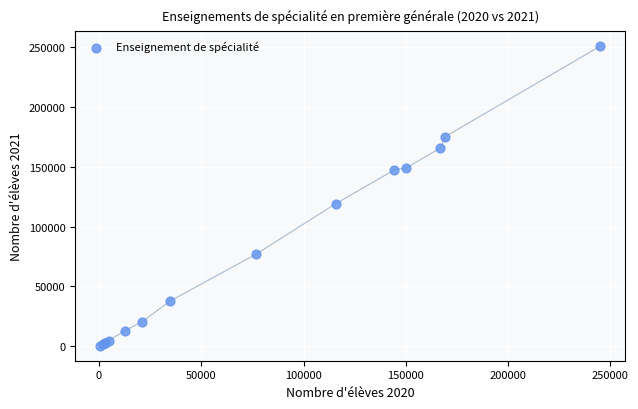

What Y value in the scatter plot is closest to 125754?

119326